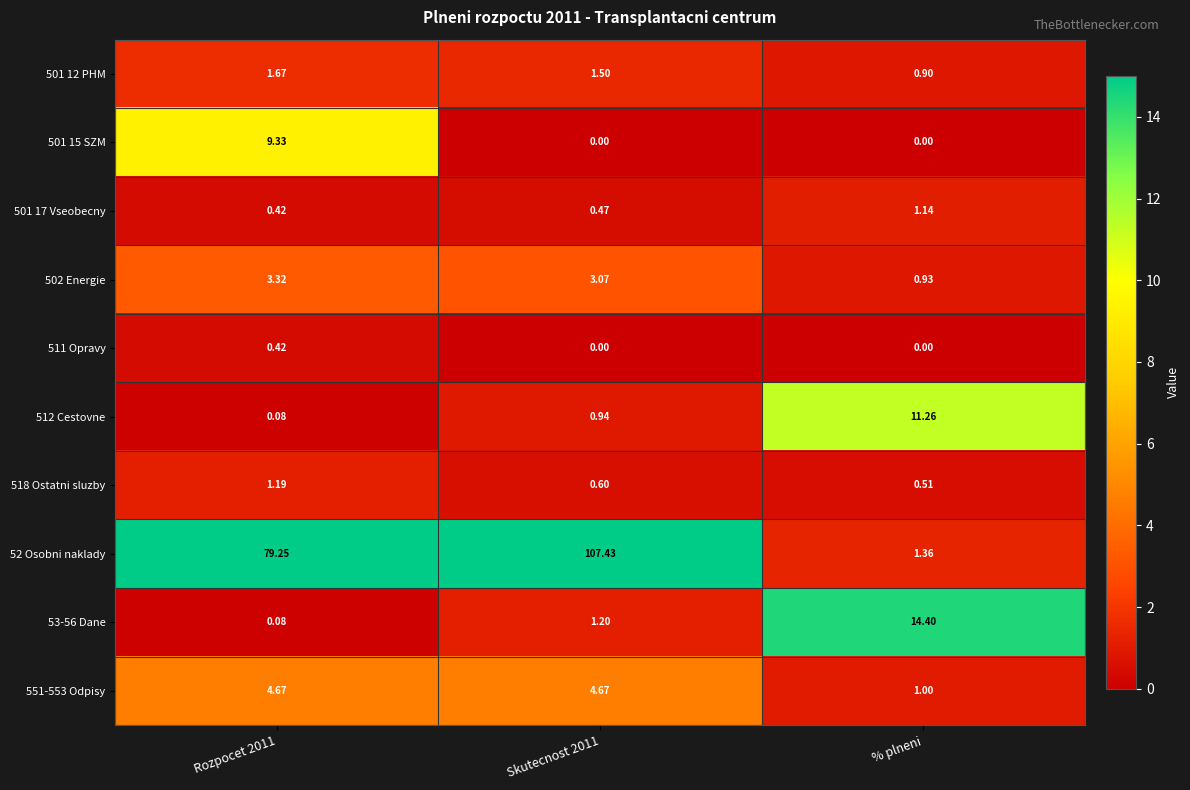

What is the maximum value shown in the chart?

107.4